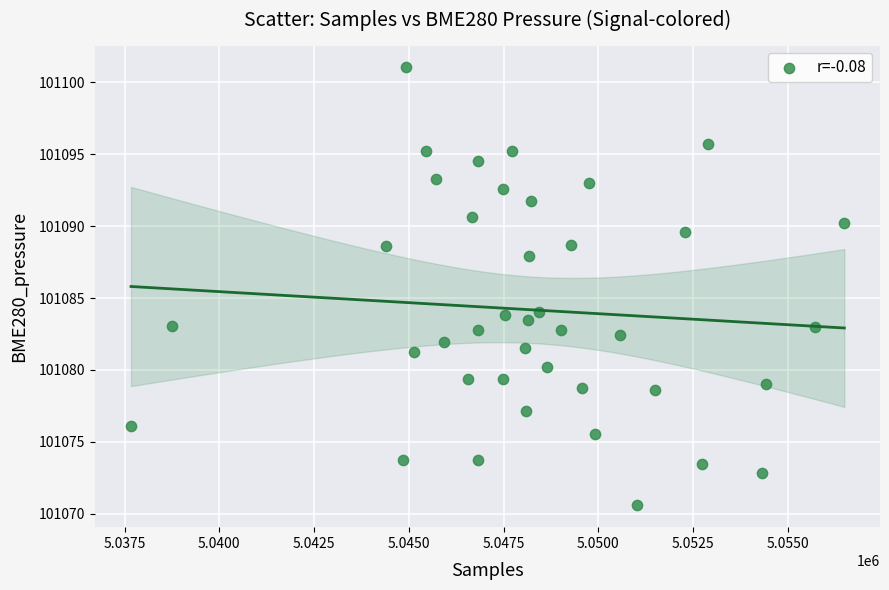

What is the range of X values (max minus min)?

18821.0